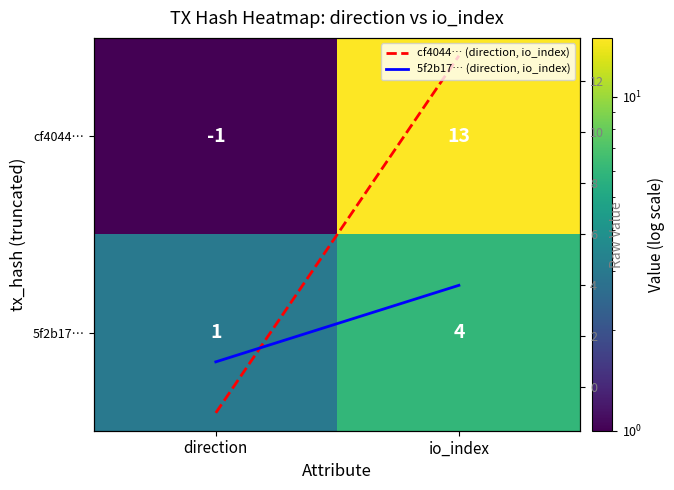

True or false: 5f2b17… (direction, io_index) has a value of 4 at io_index.

True